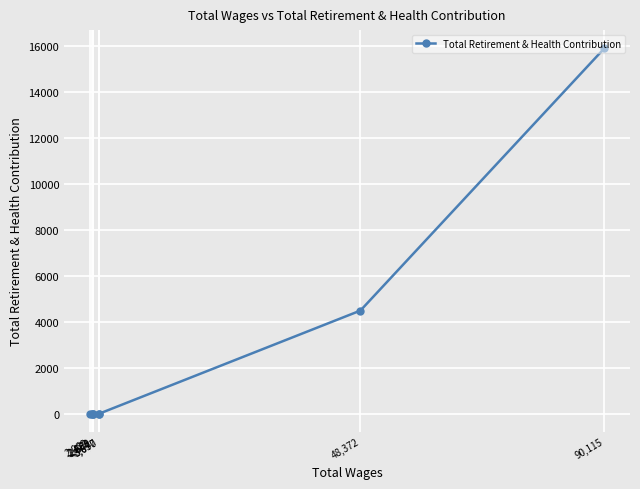

List the labels in order of value, smallest first.

3,677, 3,630, 2,671, 2,660, 2,472, 2,069, 48,372, 90,115